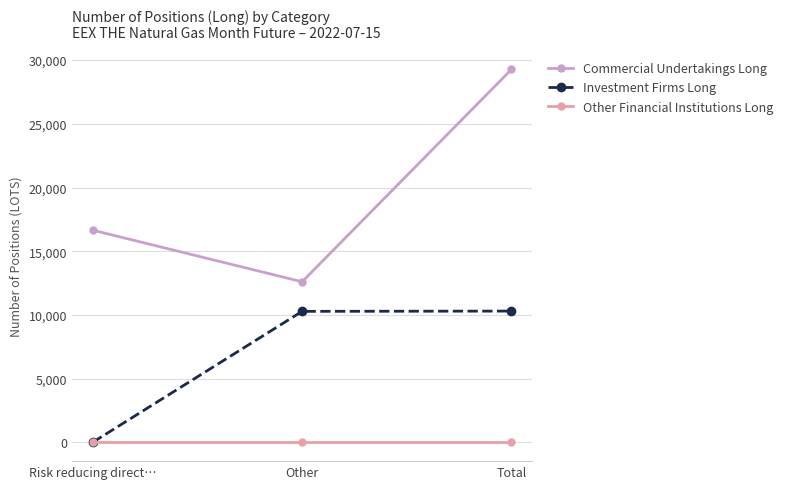

What is the approximate value of Investment Firms Long at Risk reducing direct…, to the nearest 10?

20